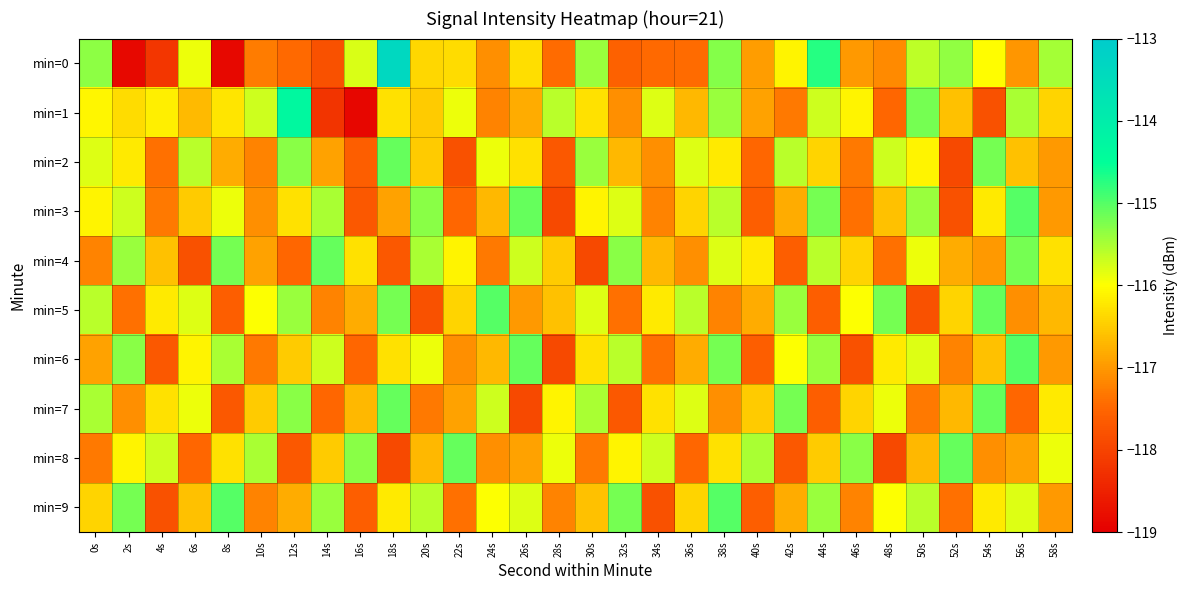

Which has a higher value, 20s or 24s?

20s